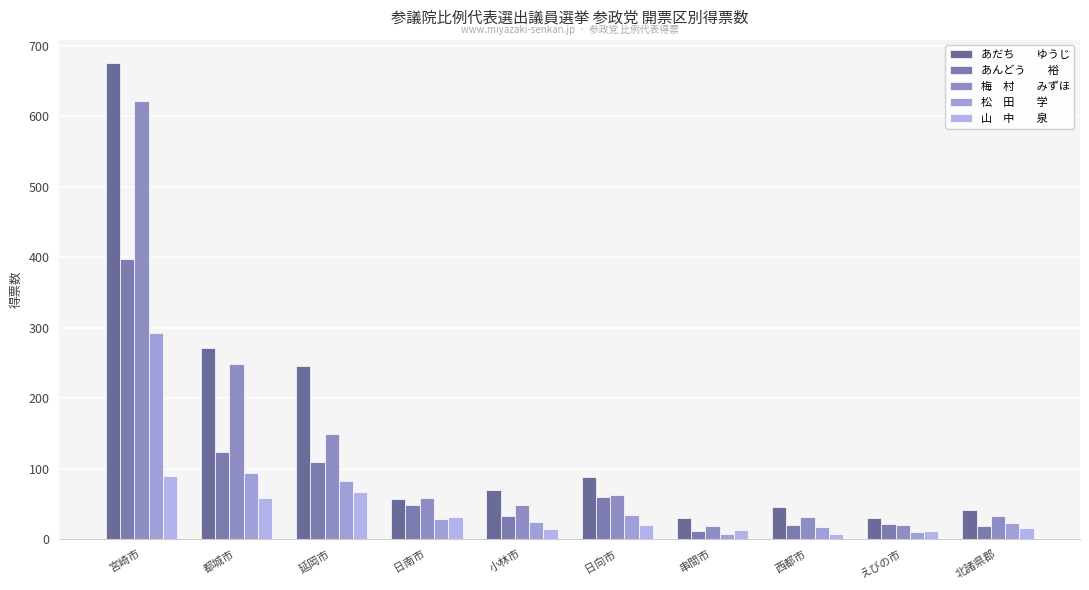

The 松　田　　学 series shows 10.0 at えびの市. True or false?

True